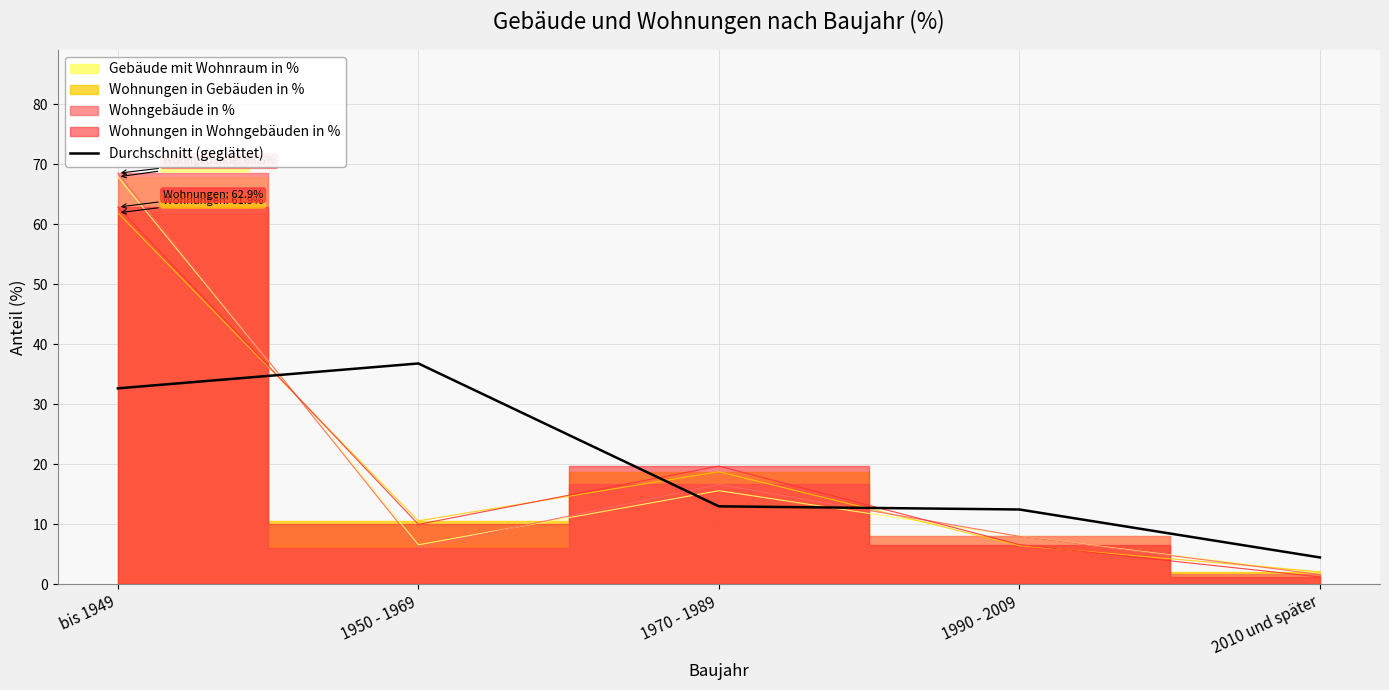

What is the difference between the maximum and minimum values?

32.3